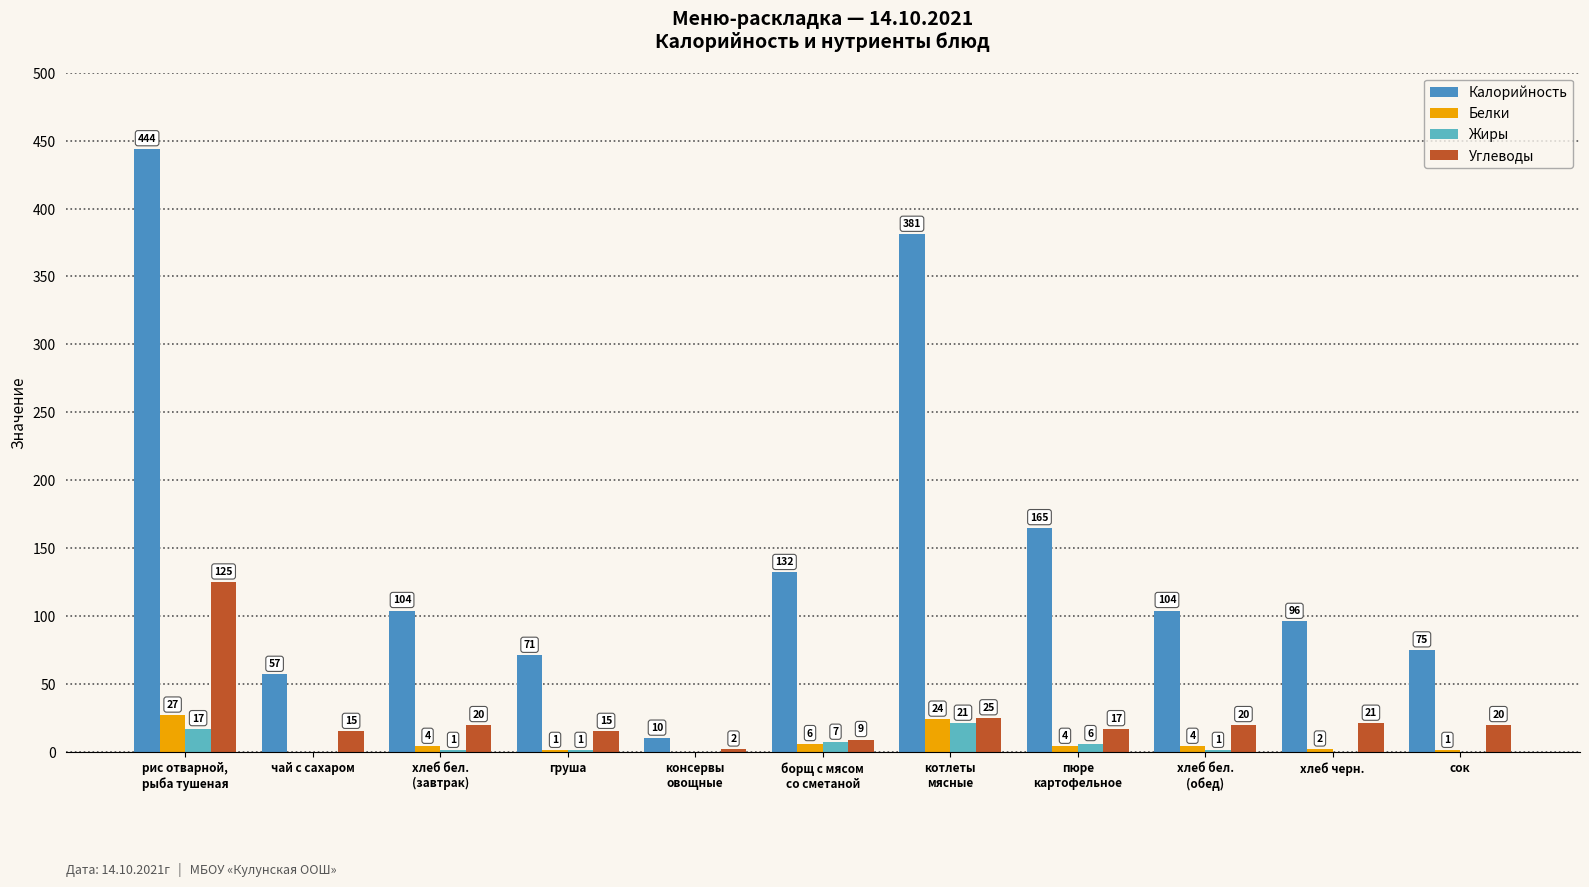

What is the sum of the Калорийность values at хлеб черн. and груша?

167